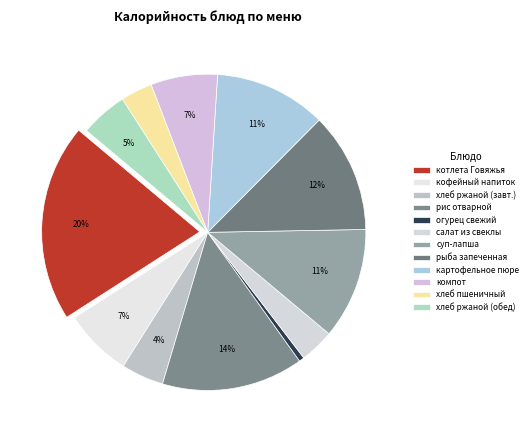

Count the number of slices in the pie.

12